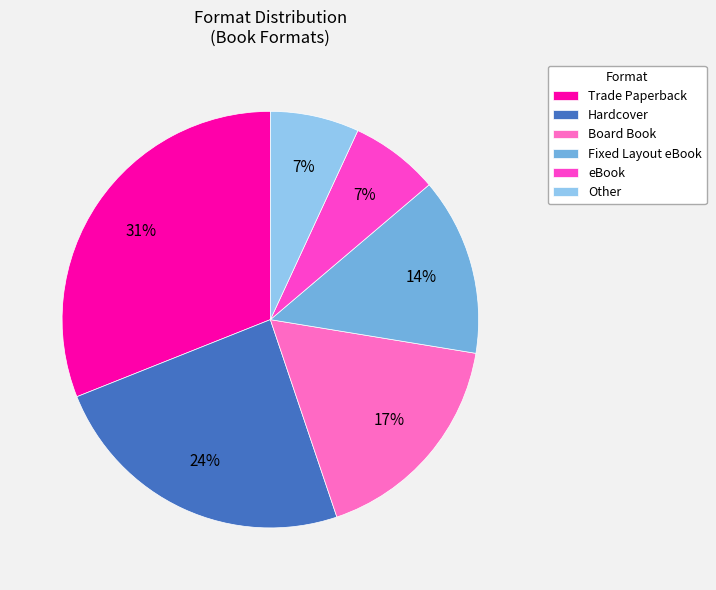

True or false: eBook accounts for 12% of the total.

False